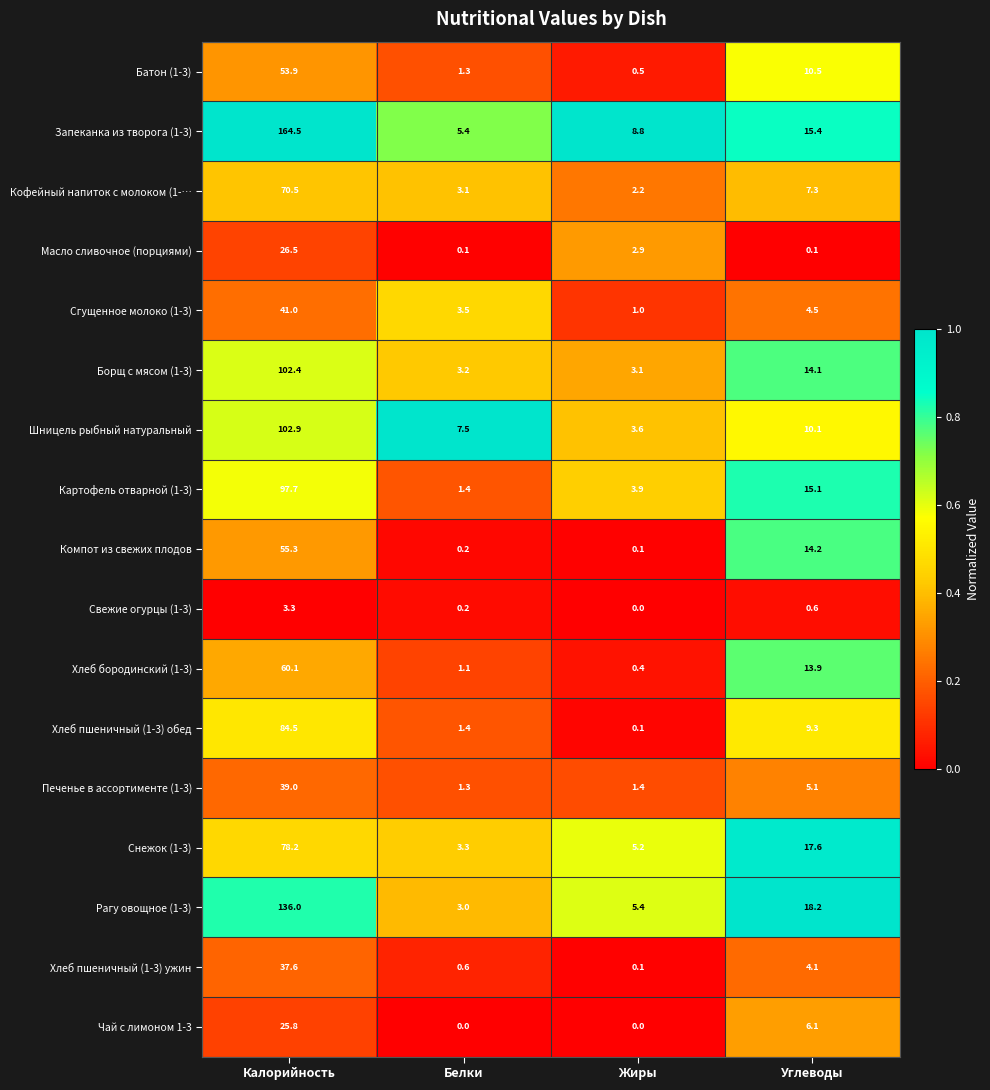

What is the difference between the highest and lowest values at Калорийность?

161.2